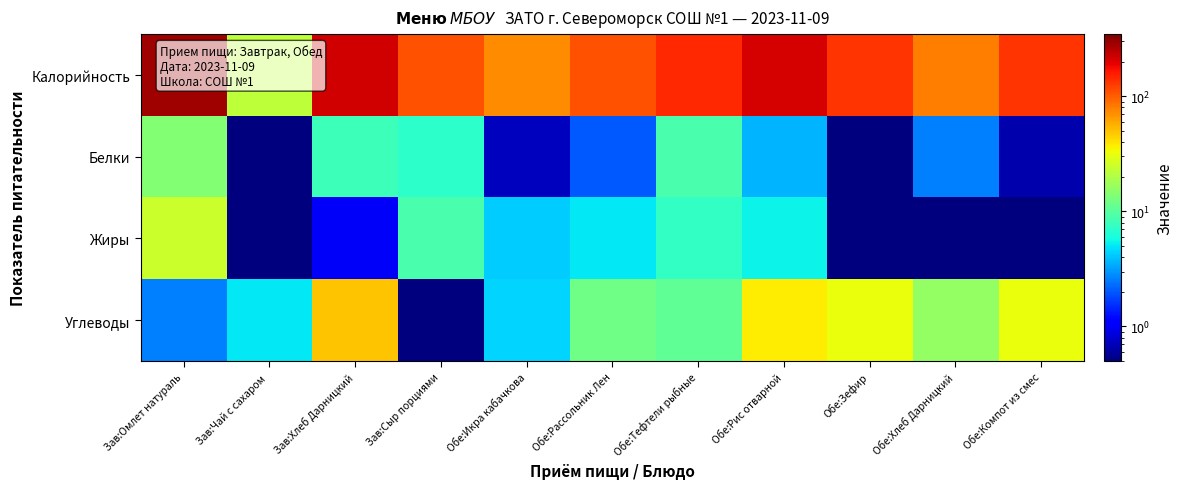

Rank the series at Обе:Компот из смес from lowest to highest value.

Жиры, Белки, Углеводы, Калорийность